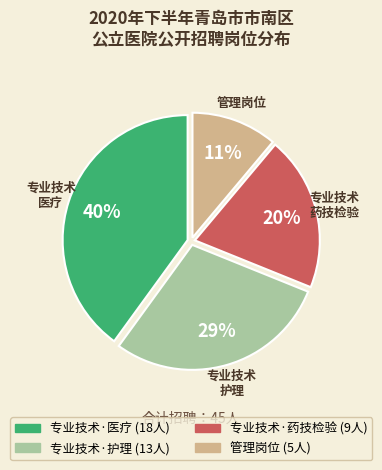

Is there any slice that represents more than half of the pie?

No